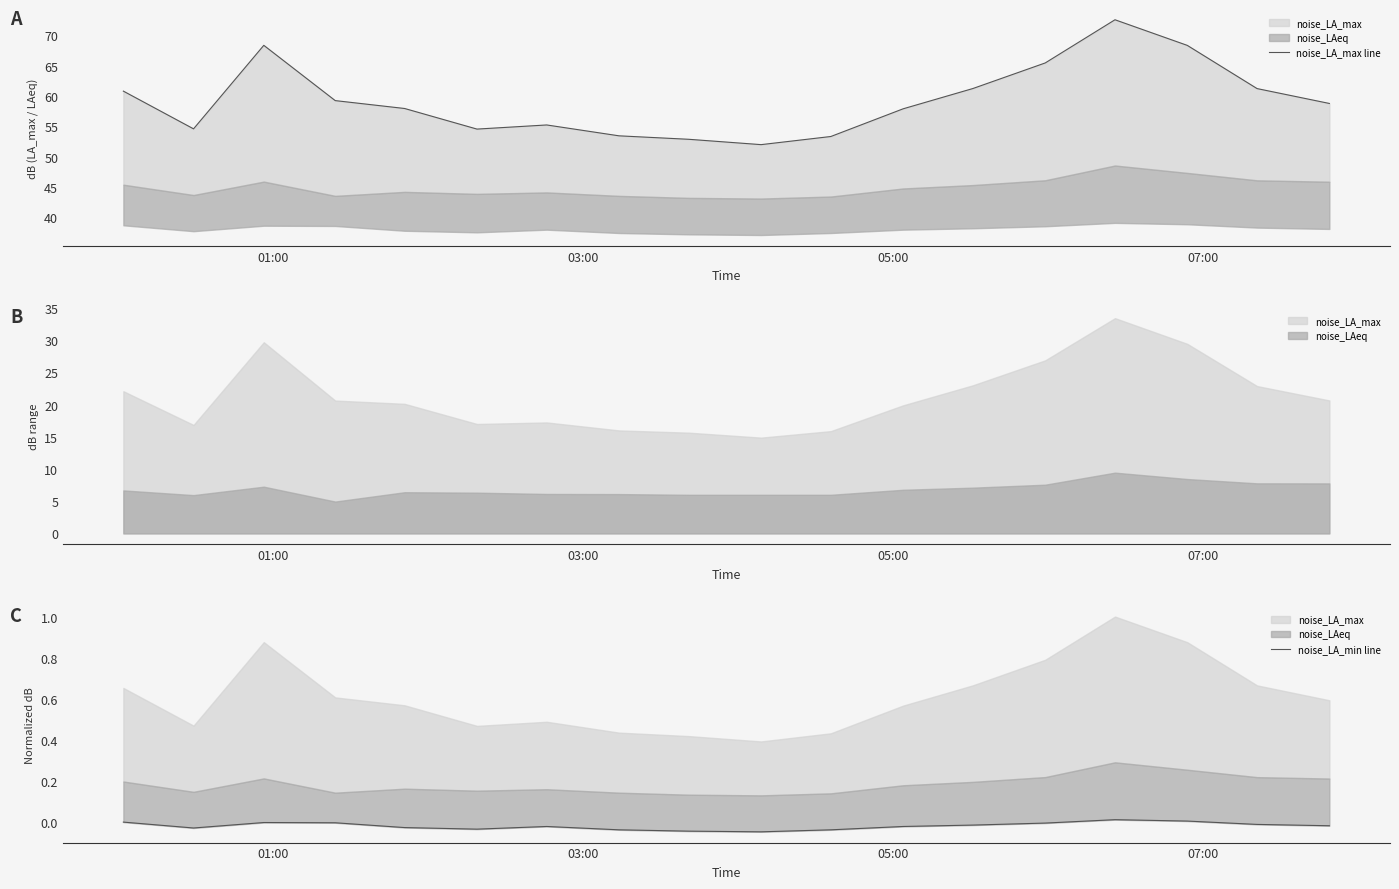

In noise_LA_min line, how many points are lower than both neighbors (excluding endpoints)?

3